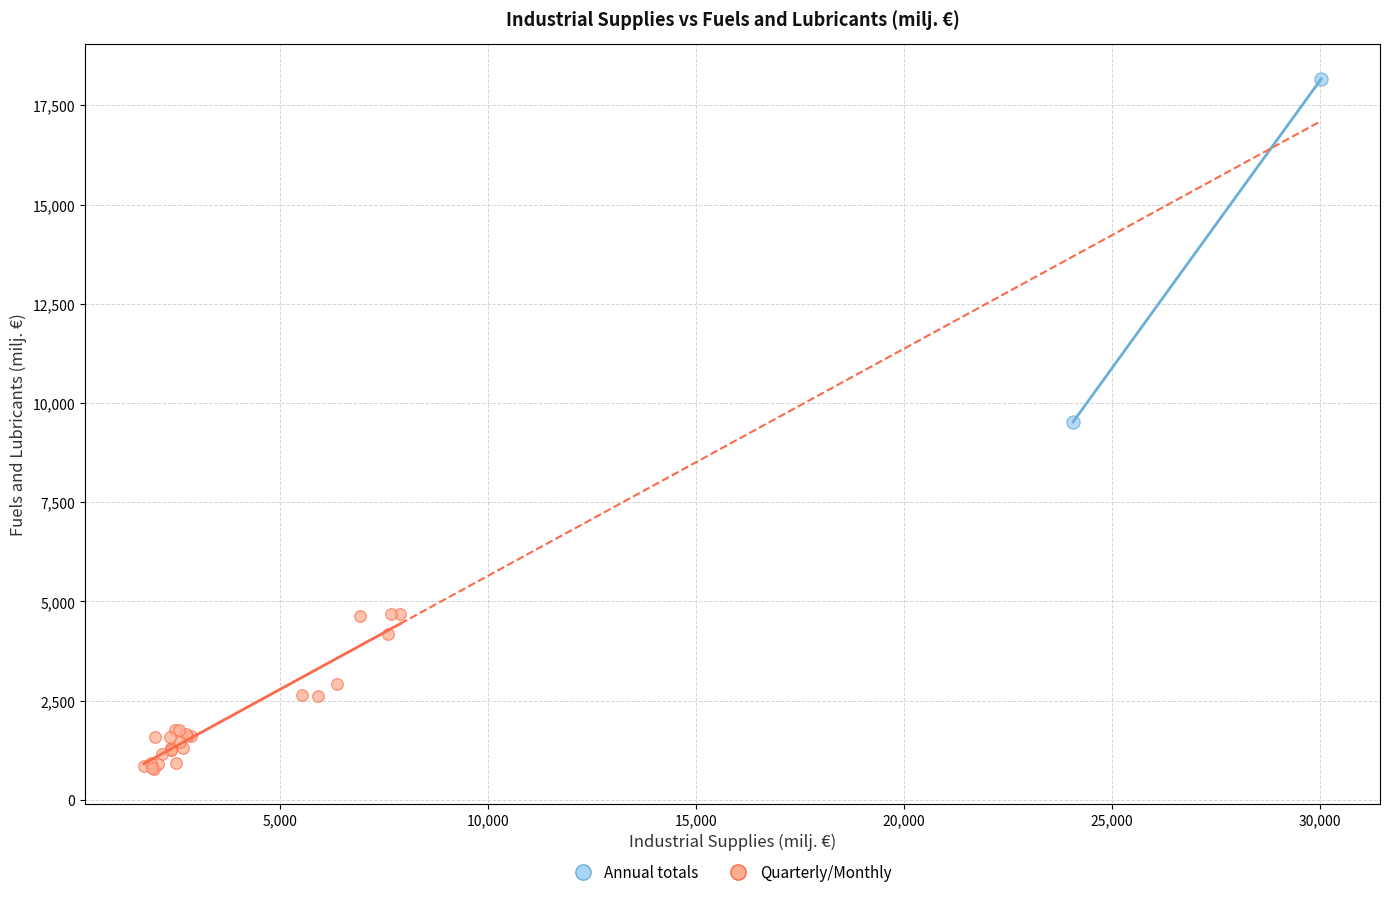

What are all the series names shown in the legend?

Annual totals, Quarterly/Monthly